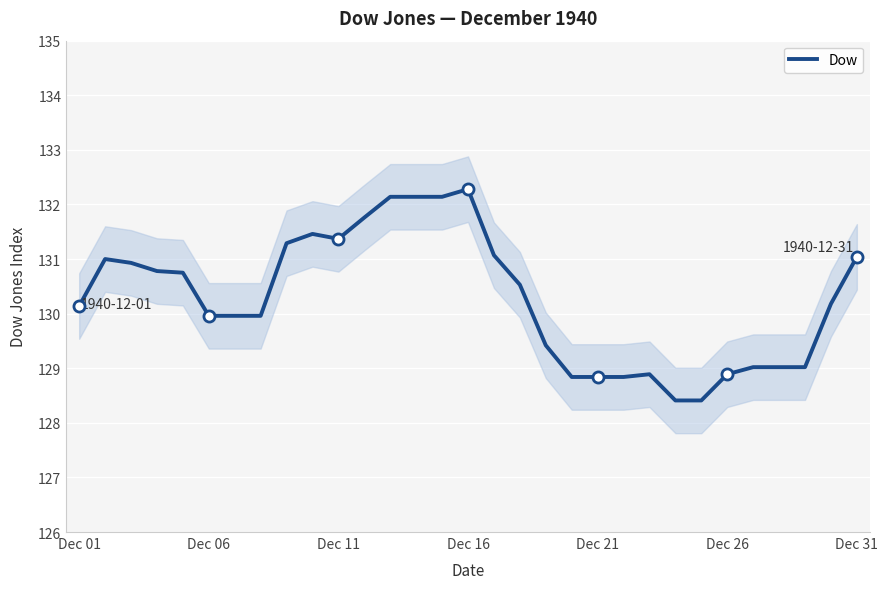

The Dow series shows 212.1 at Dec 21. True or false?

False